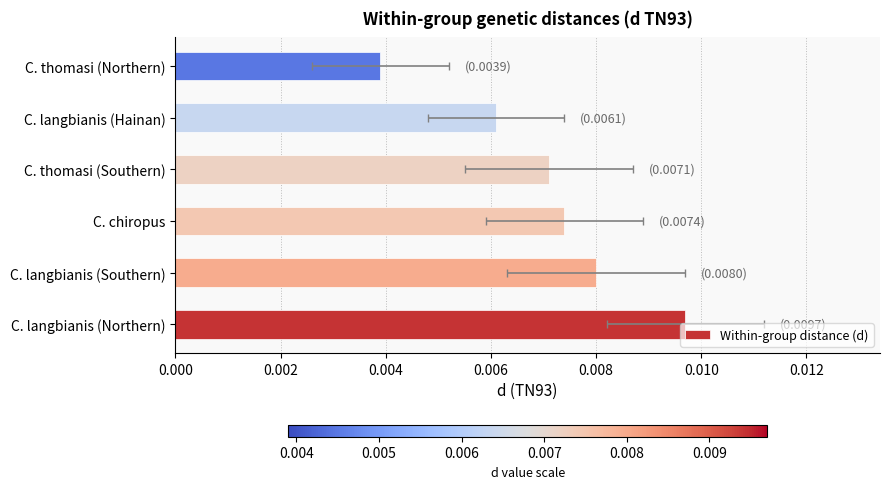

The value at C. langbianis (Northern) is 0.0. True or false?

False